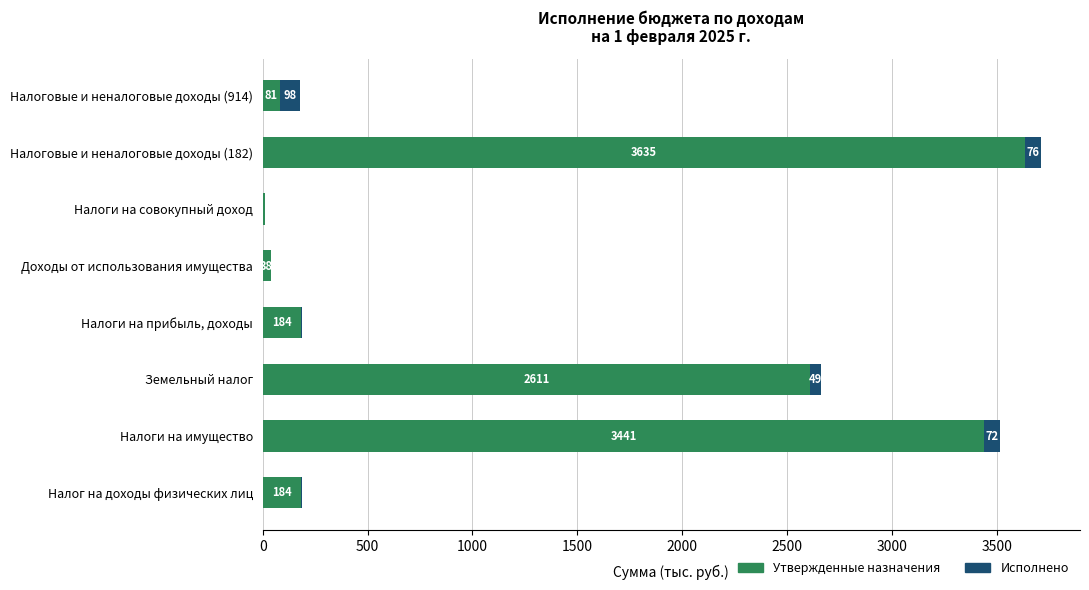

At which category is the sum across all series the highest?

Налоговые и неналоговые доходы (182)